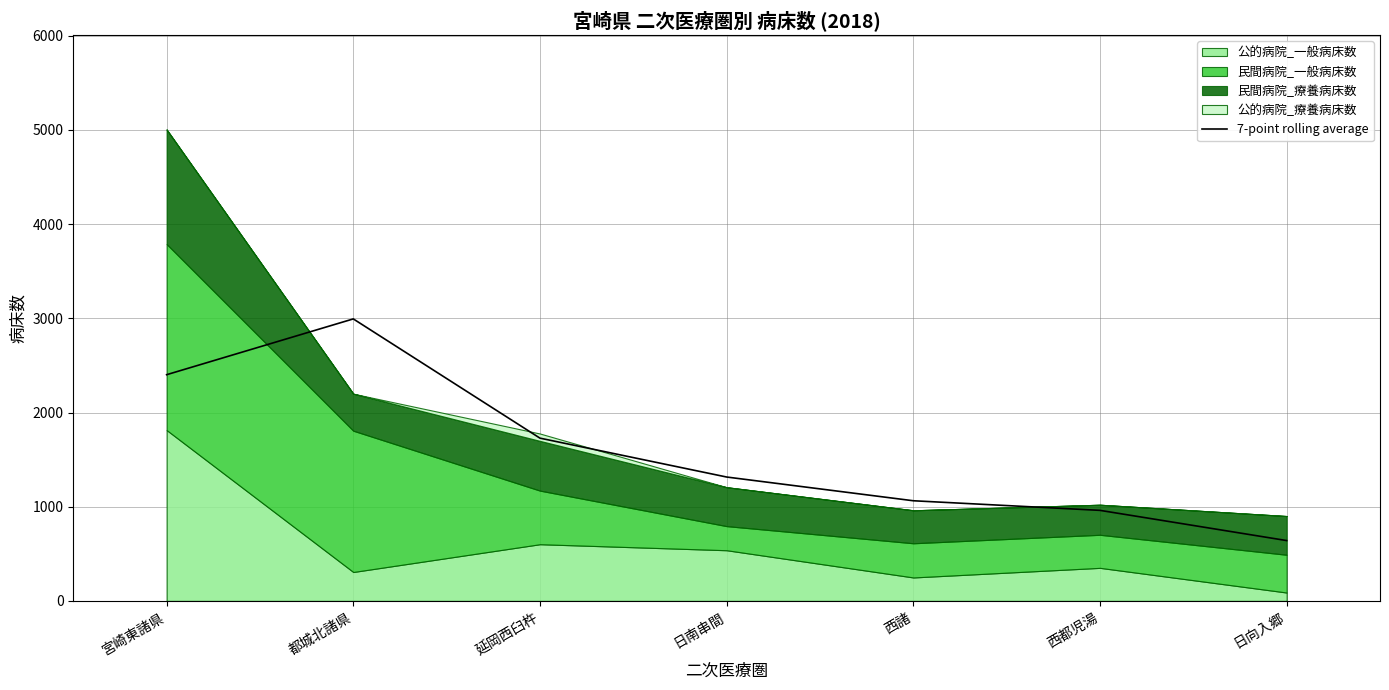

The chart shows a value of 2994.0 at 都城北諸県. True or false?

True